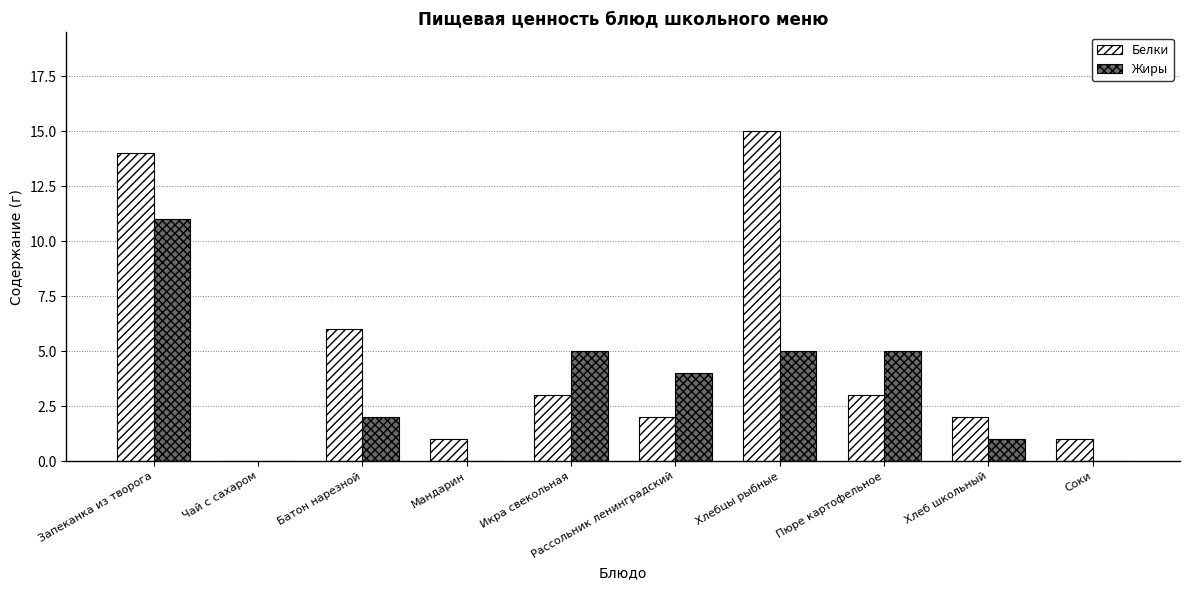

Which label corresponds to the largest value in the chart?

Хлебцы рыбные